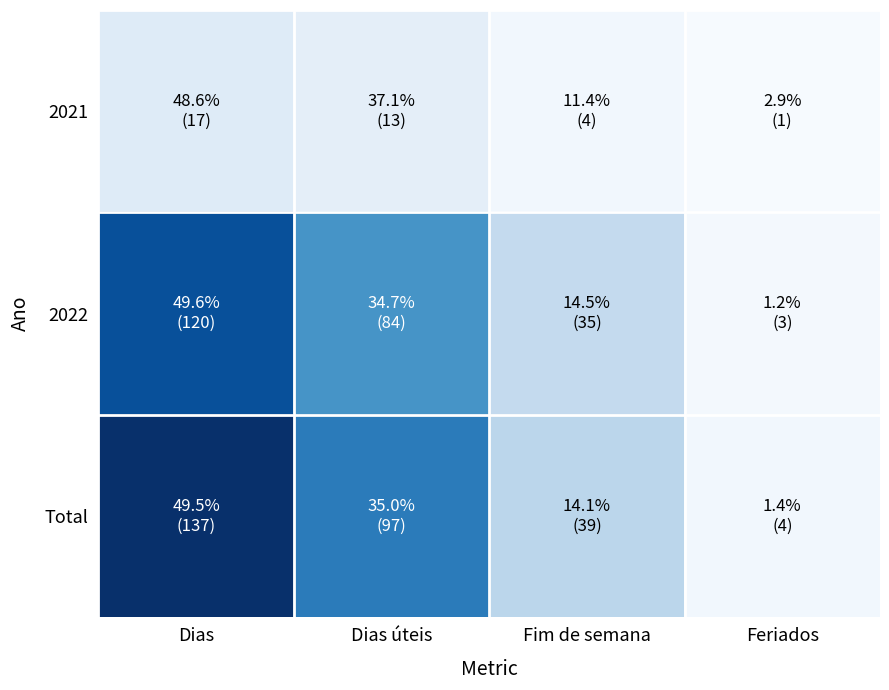

Which category has the highest value across all series?

Dias